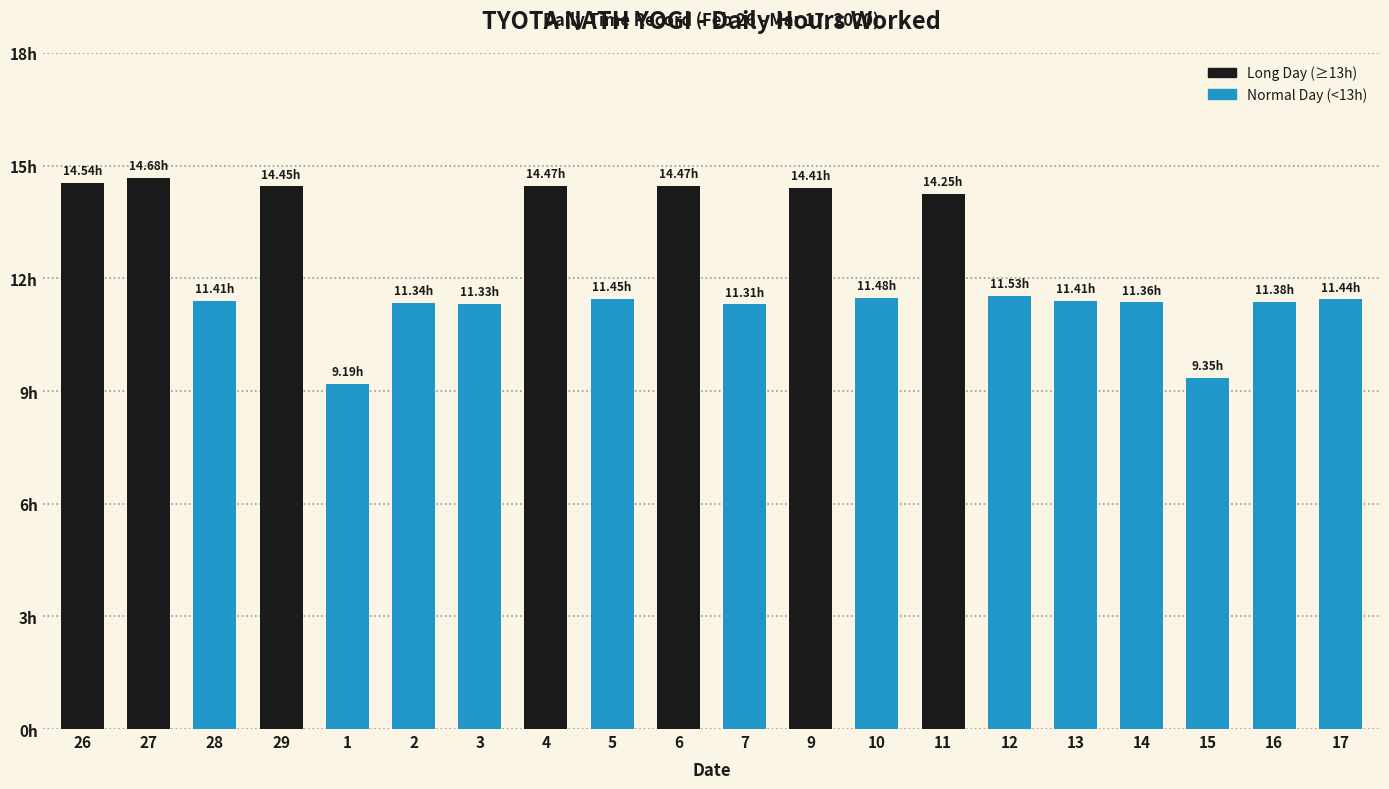

Are the bars horizontal?

No